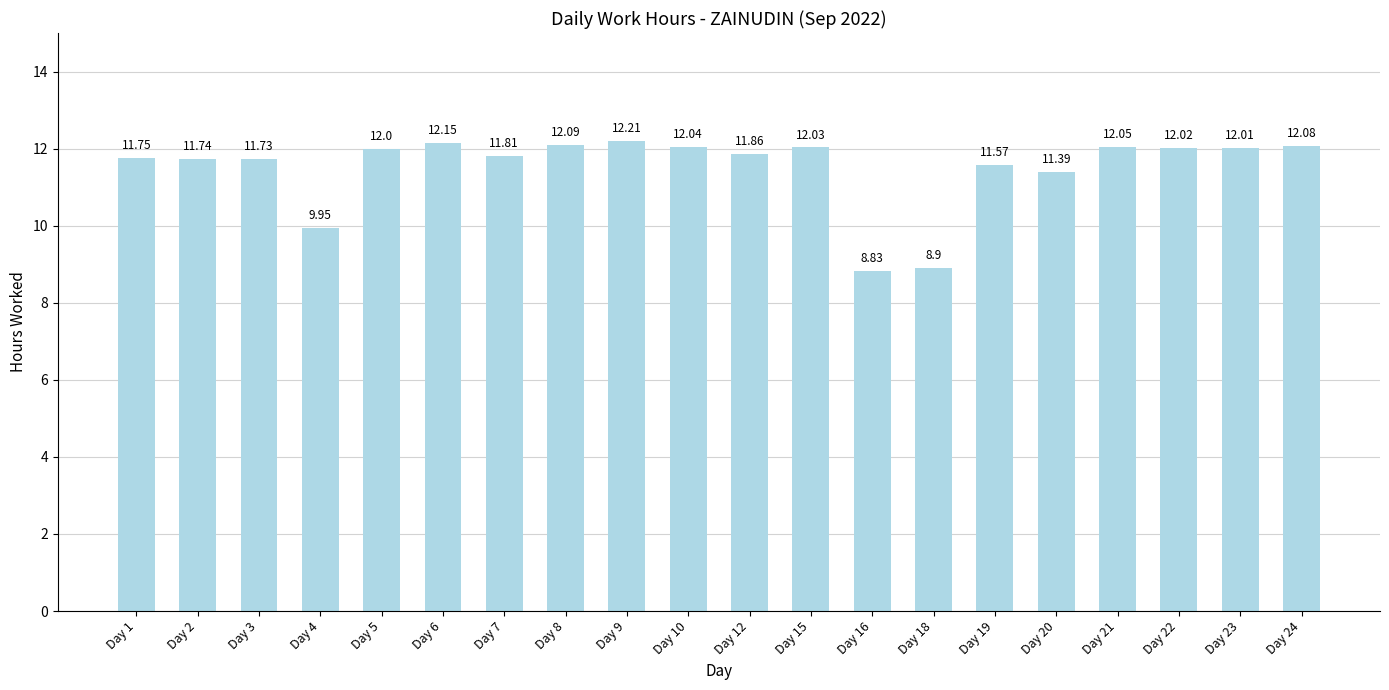

Rank the categories by value from highest to lowest.

Day 9, Day 6, Day 8, Day 24, Day 21, Day 10, Day 15, Day 22, Day 23, Day 5, Day 12, Day 7, Day 1, Day 2, Day 3, Day 19, Day 20, Day 4, Day 18, Day 16